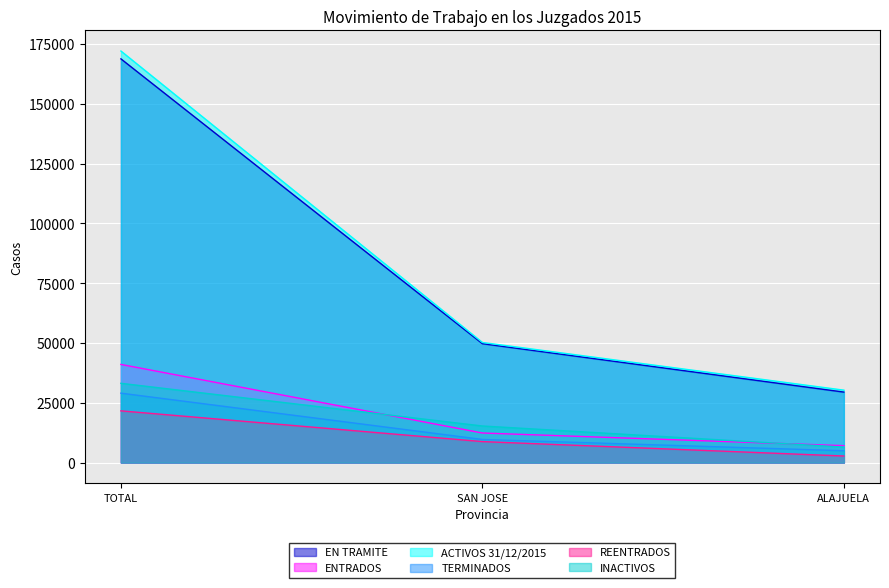

Reading right to left, extract all data points from this chart.

EN TRAMITE: 29477	49714	168765
ENTRADOS: 7072	12370	41038
ACTIVOS 31/12/2015: 30286	50215	172045
TERMINADOS: 4960	9671	29025
REENTRADOS: 2756	8781	21630
INACTIVOS: 6481	15300	33144